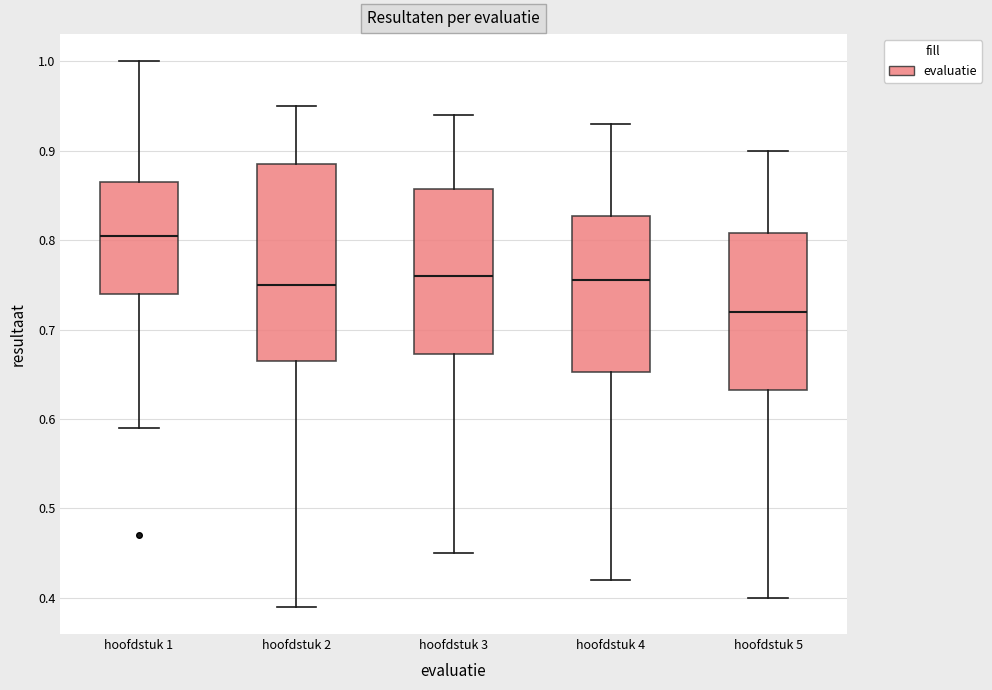

Reading left to right, transcribe this box plot: for each box, give where its median line is, the range the box spans, and where its two whiskers end, as read against the y-axis. The values are not printed on the chart, so give them approximately, as read against the axis.

hoofdstuk 1: median 0.81, box 0.74 to 0.87, whiskers 0.59 to 1.00
hoofdstuk 2: median 0.75, box 0.67 to 0.89, whiskers 0.39 to 0.95
hoofdstuk 3: median 0.76, box 0.67 to 0.86, whiskers 0.45 to 0.94
hoofdstuk 4: median 0.76, box 0.65 to 0.83, whiskers 0.42 to 0.93
hoofdstuk 5: median 0.72, box 0.63 to 0.81, whiskers 0.40 to 0.90